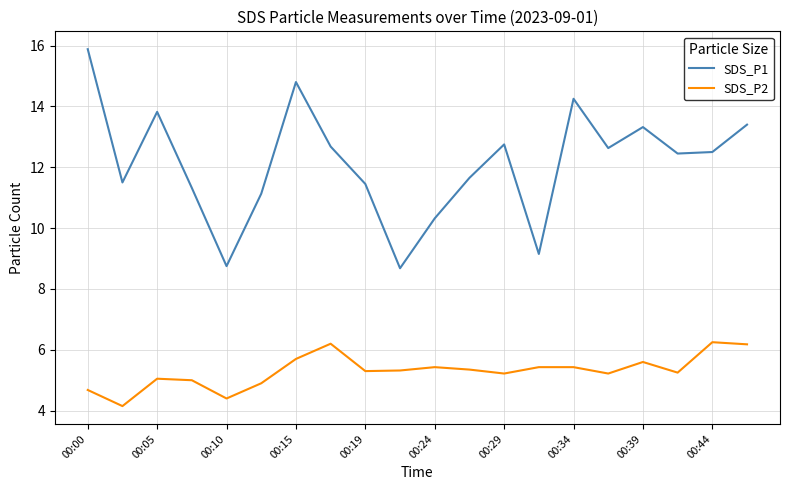

True or false: SDS_P2 and SDS_P1 cross at least once.

False